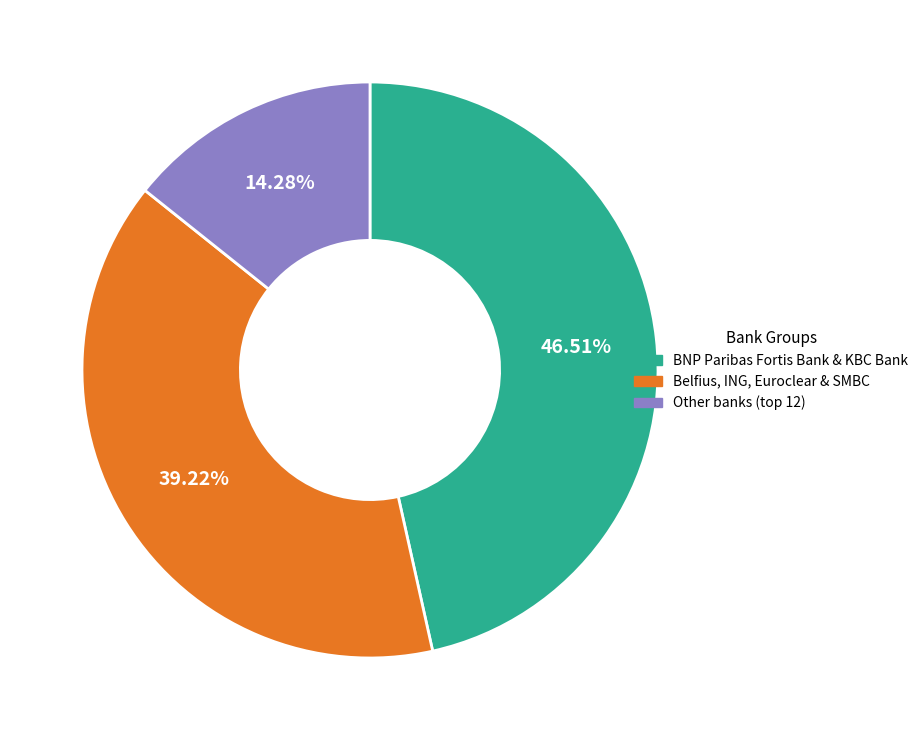

Rank the categories by value from highest to lowest.

BNP Paribas Fortis Bank & KBC Bank, Belfius, ING, Euroclear & SMBC, Other banks (top 12)